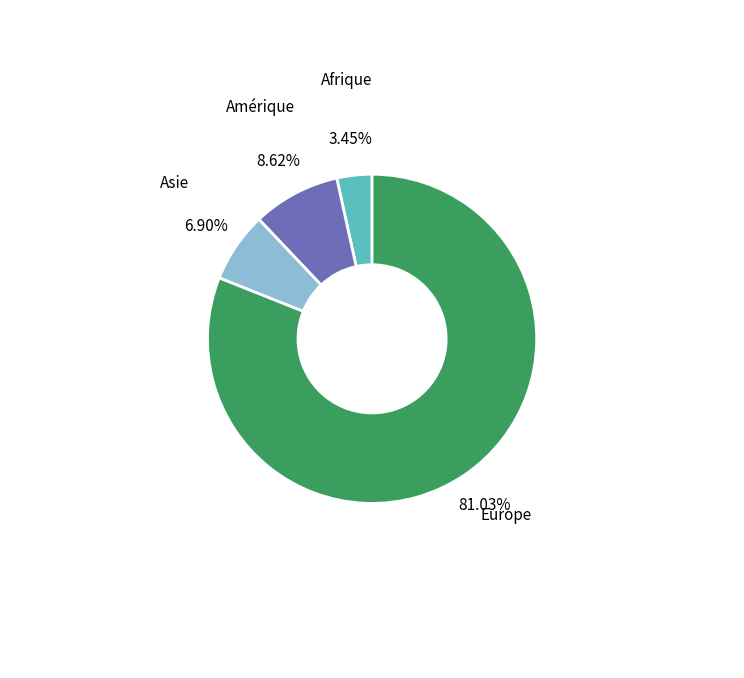

The Europe slice represents 68% of the pie. True or false?

False